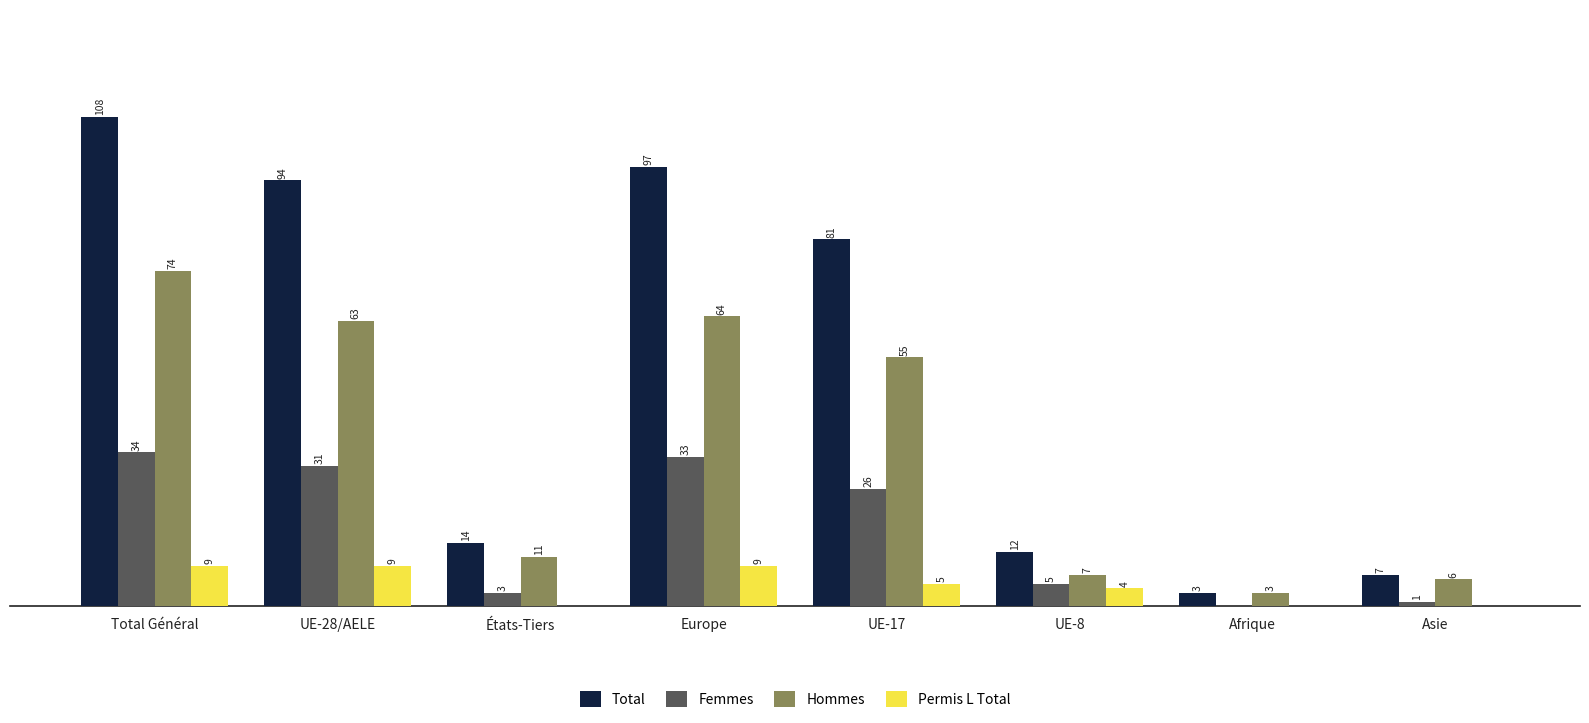

Which series has the largest total across all categories?

Total